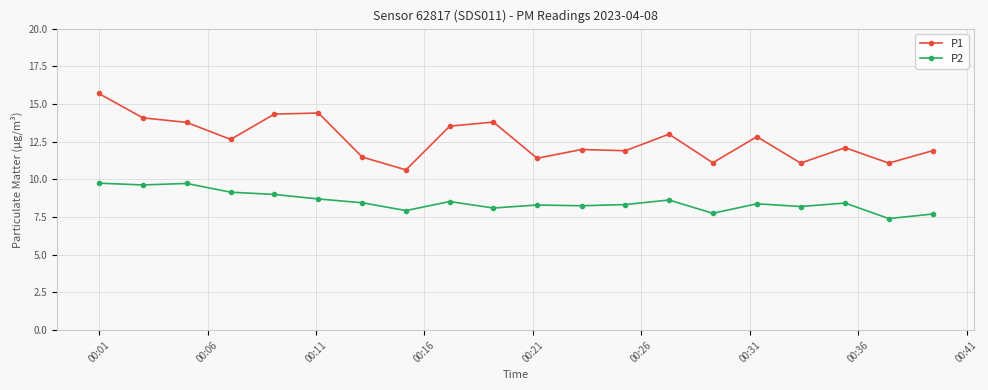

How many data points does each series have?

20